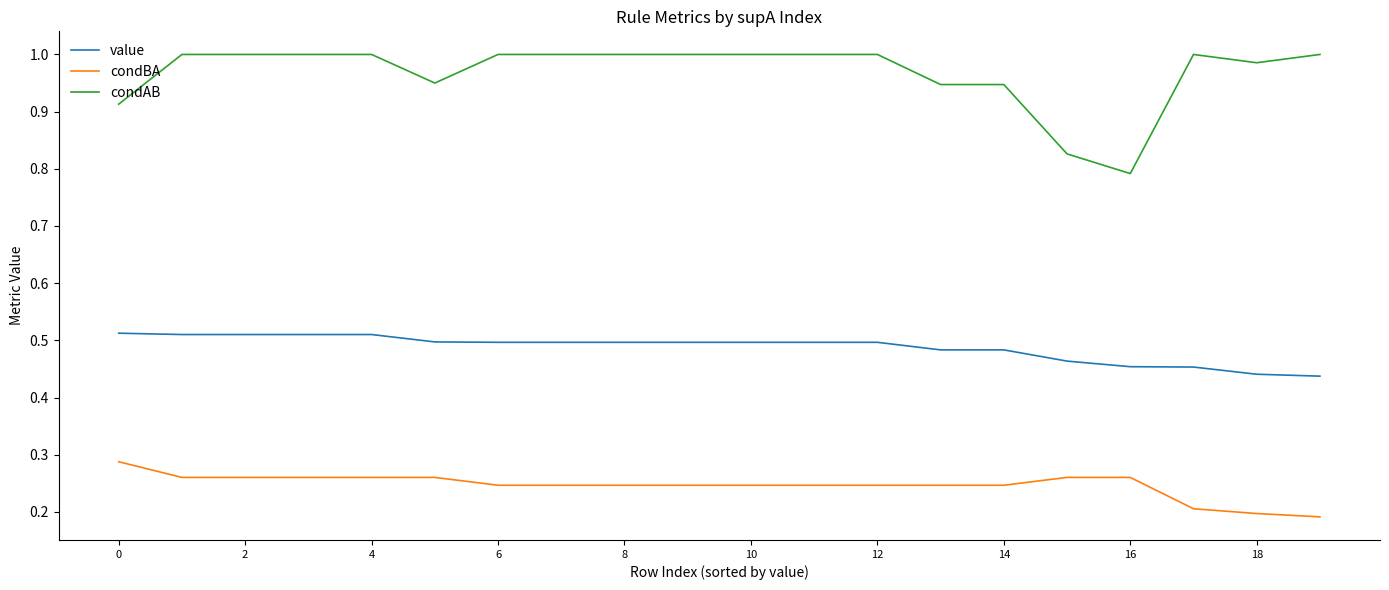

True or false: value and condAB cross at least once.

False